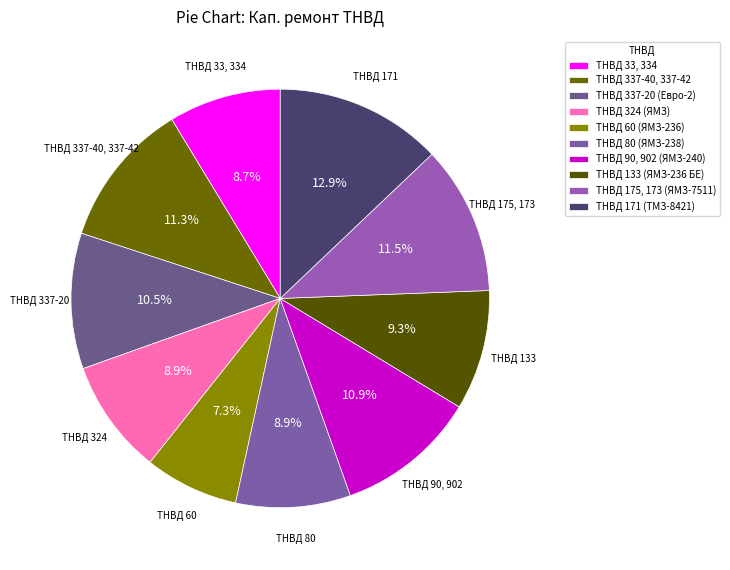

Approximately how many times larger is the value at ТНВД 90, 902 (ЯМЗ-240) compared to ТНВД 80 (ЯМЗ-238)?

1.2